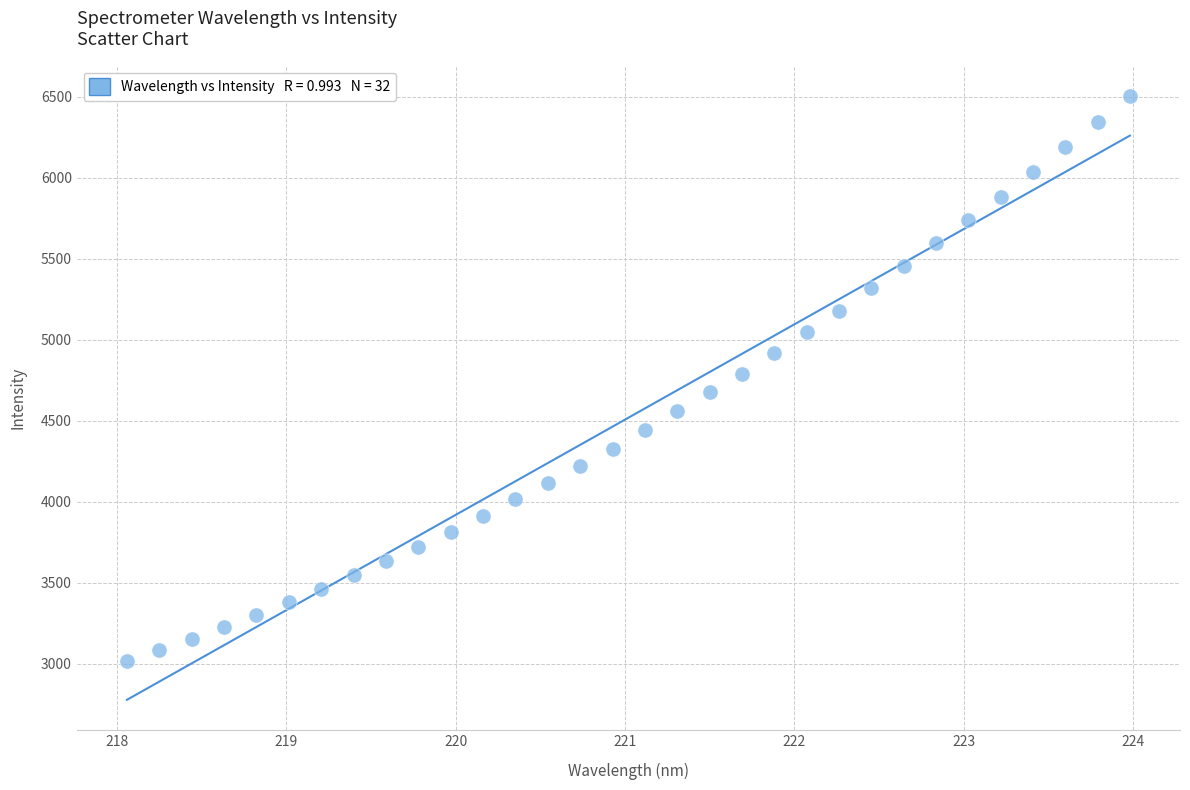

What is the range of X values (max minus min)?

5.9